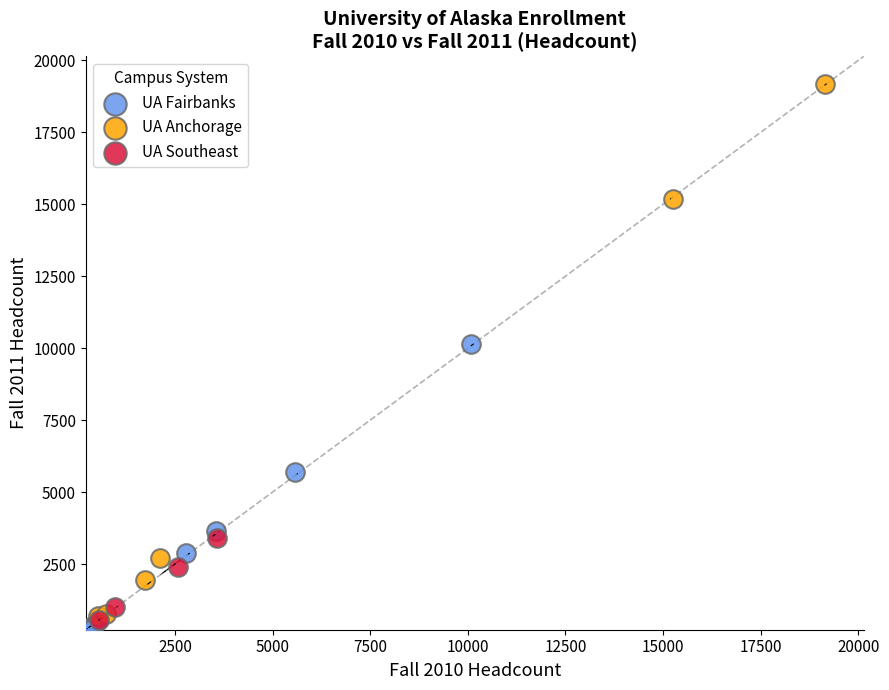

Which series contains the highest Y value?

UA Anchorage